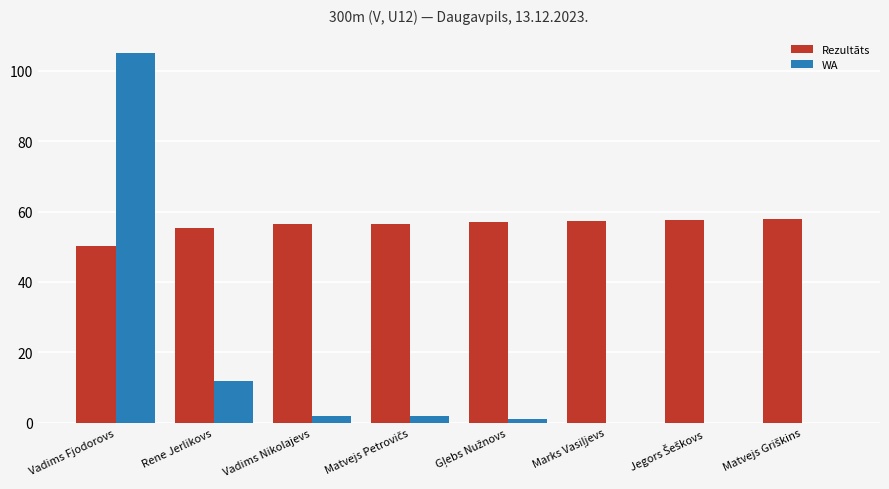

Count the number of data series in this chart.

2